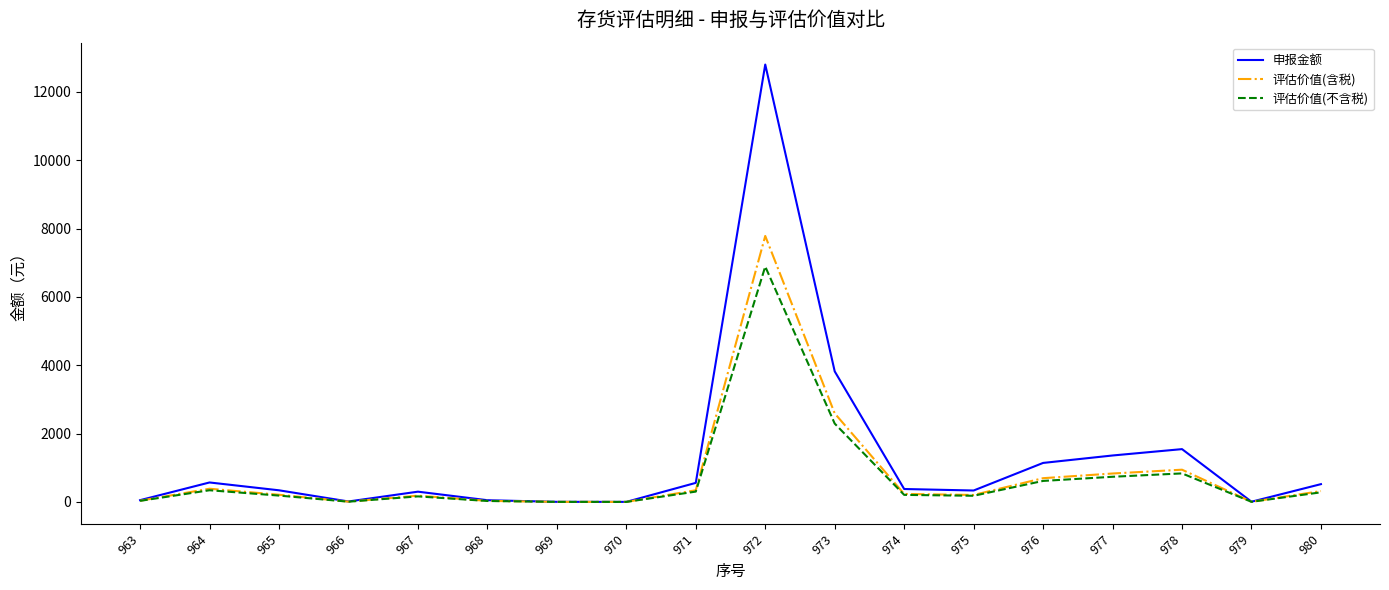

How many values in the 评估价值(不含税) series are below 206?

9